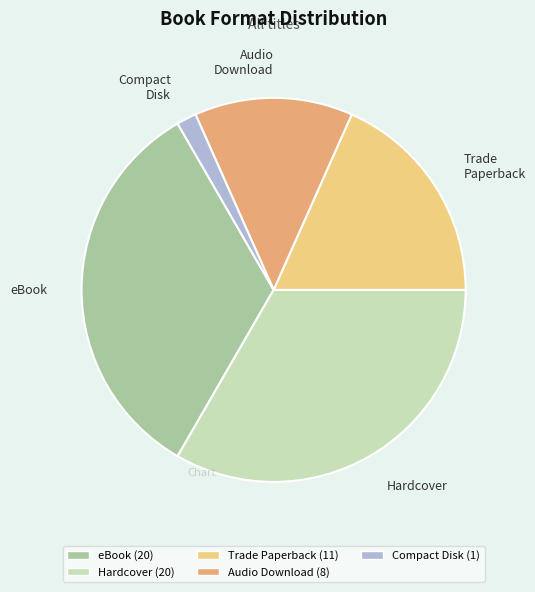

Is there a majority slice in this chart?

No